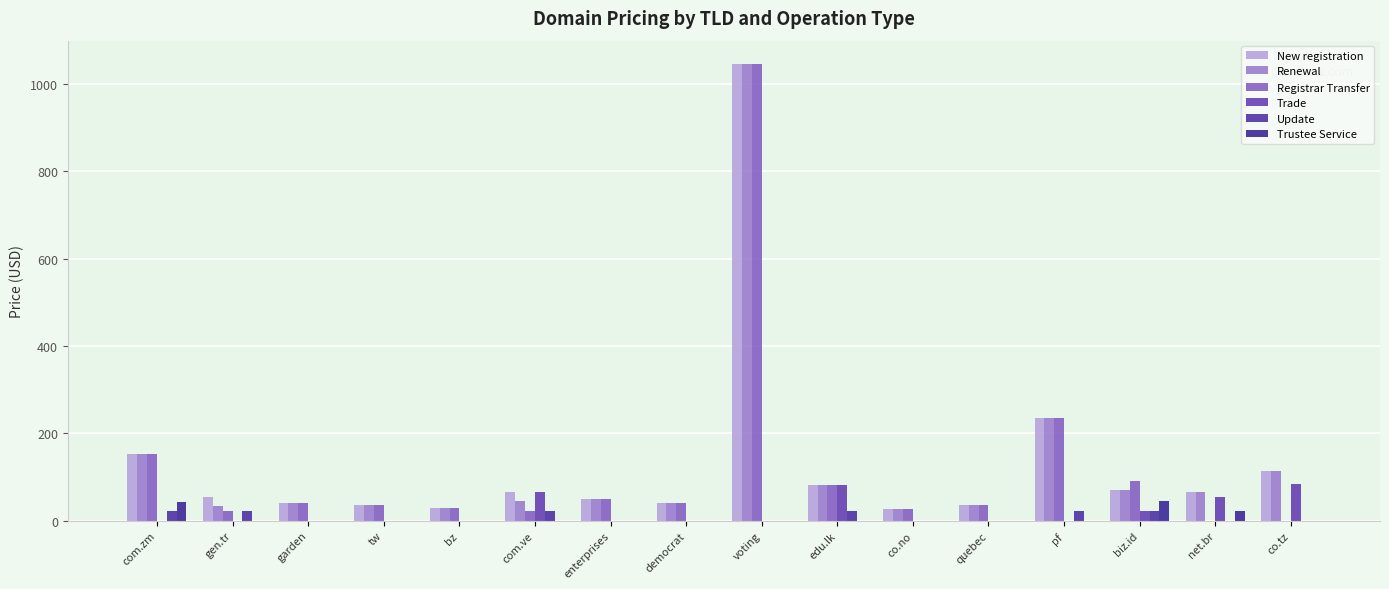

How many series are shown in this chart?

6